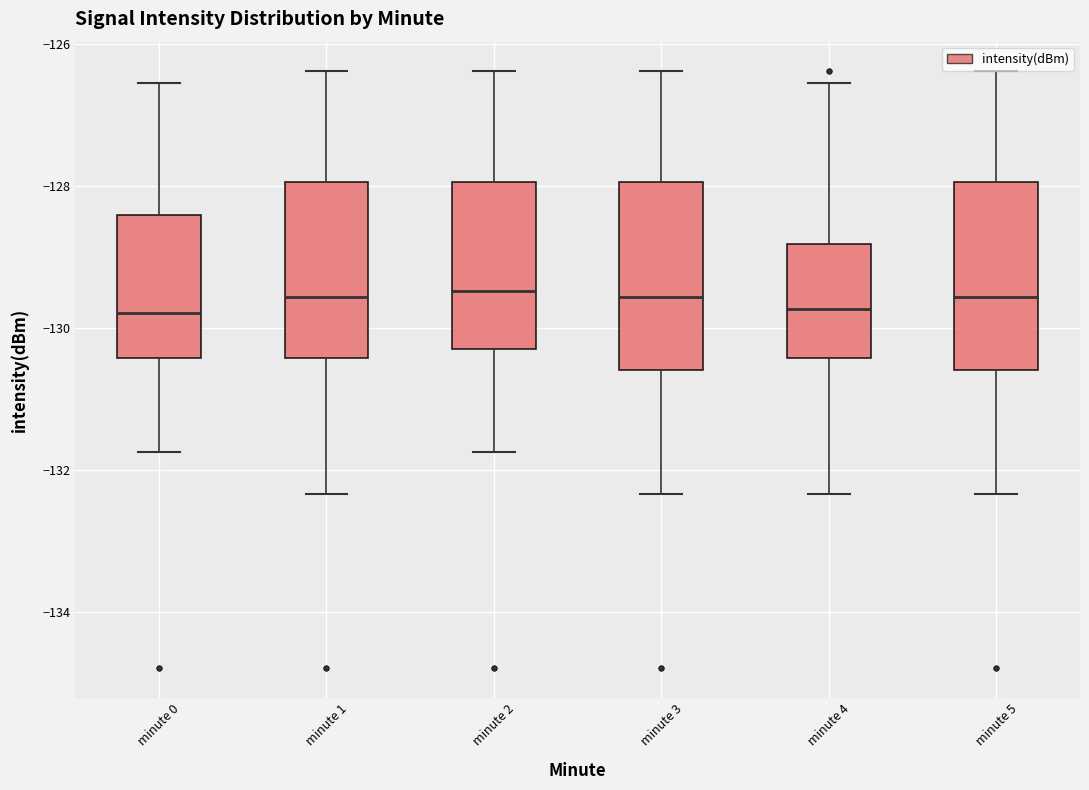

Where does the lower whisker of the box for minute 4 end on the y-axis? The values are not printed on the chart, so give them approximately, as read against the axis.

-132.4